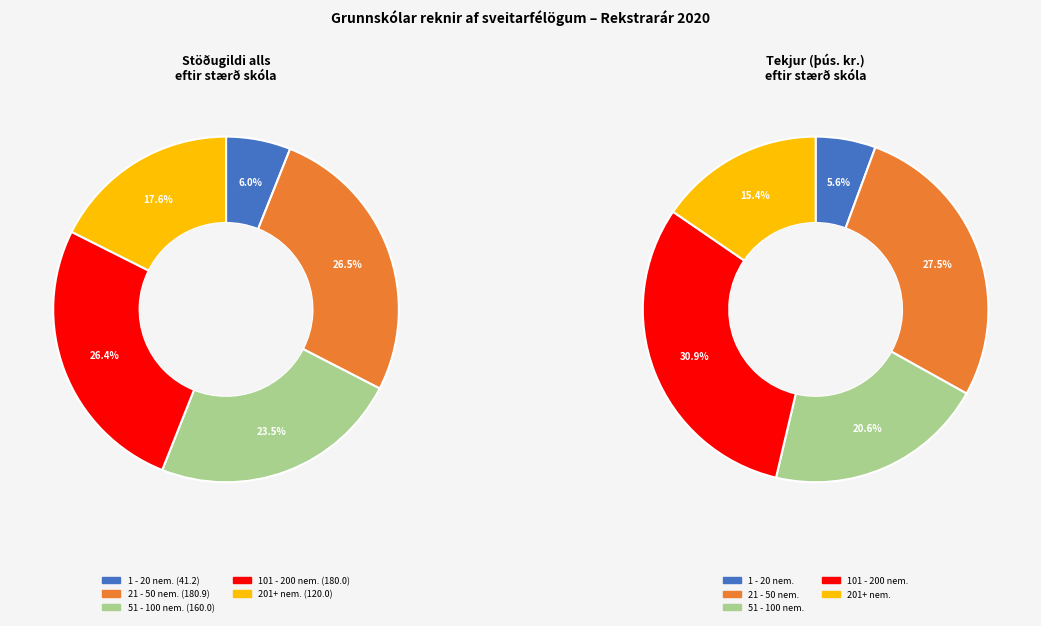

Count the number of slices in the pie.

5